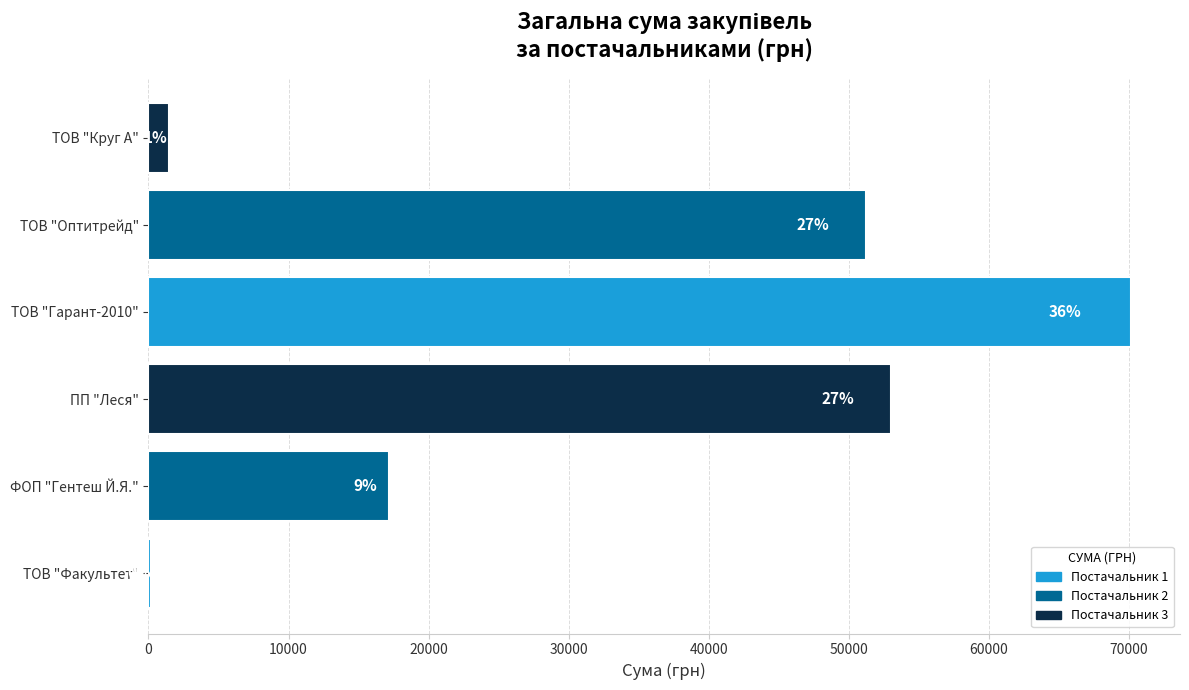

How many data points are less than 51204?

3